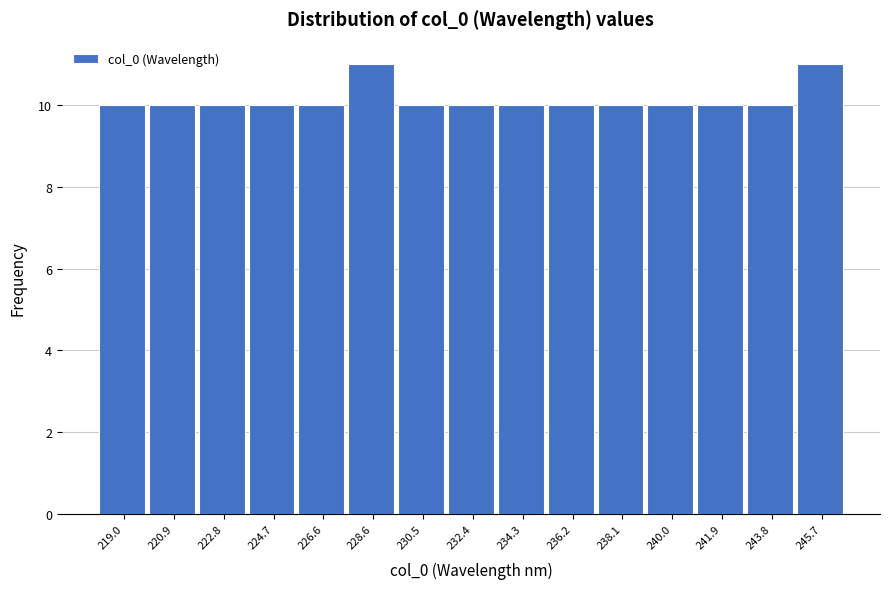

Reading left to right, transcribe this chart: for each bar, give the range it covers on the x-axis and its height. Neither the bar edges nor the heights are printed on the chart, so give them approximately, as read against the axes.

218.0 to 220.0: 10
220.0 to 221.8: 10
221.8 to 223.8: 10
223.8 to 225.6: 10
225.6 to 227.6: 10
227.6 to 229.6: 11
229.6 to 231.4: 10
231.4 to 233.4: 10
233.4 to 235.2: 10
235.2 to 237.2: 10
237.2 to 239.0: 10
239.0 to 241.0: 10
241.0 to 242.8: 10
242.8 to 244.8: 10
244.8 to 246.6: 11